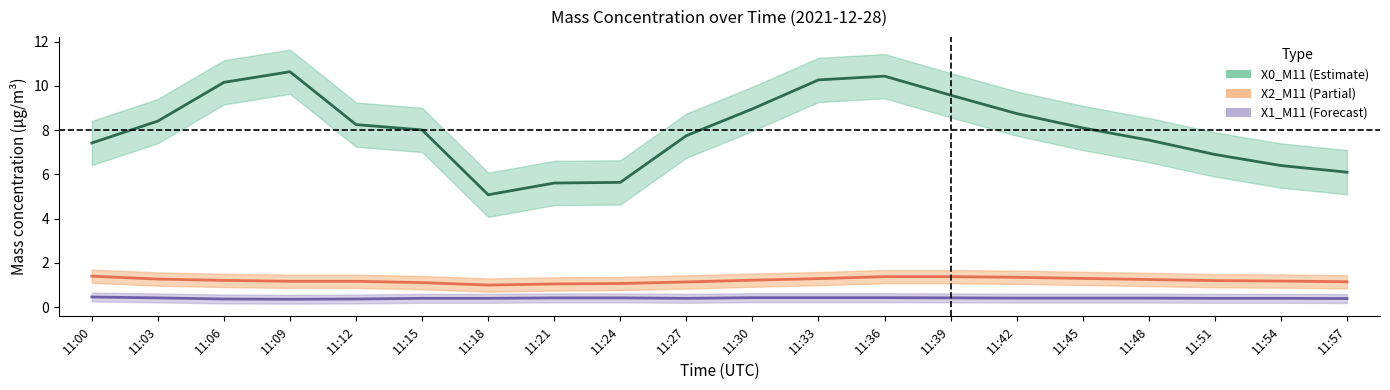

How many lines are shown in the chart?

3